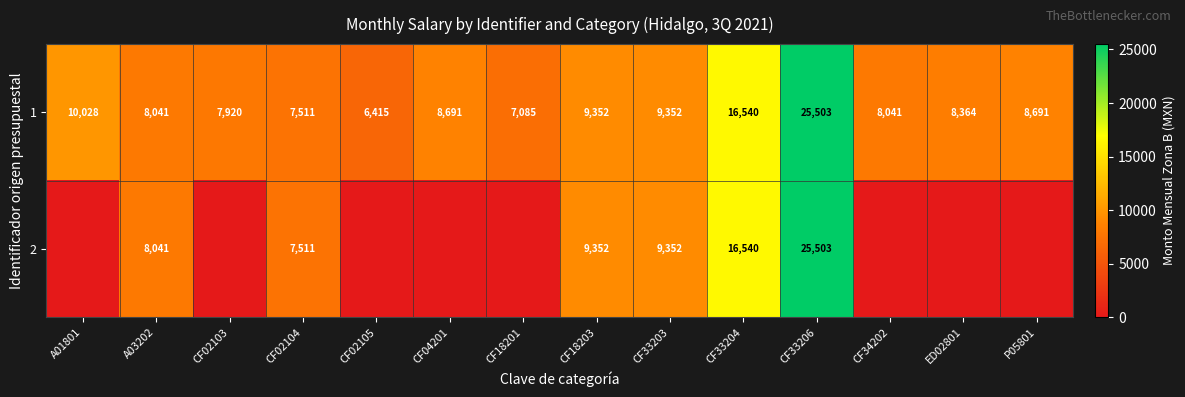

What is the lowest value of the 1 series?

6415